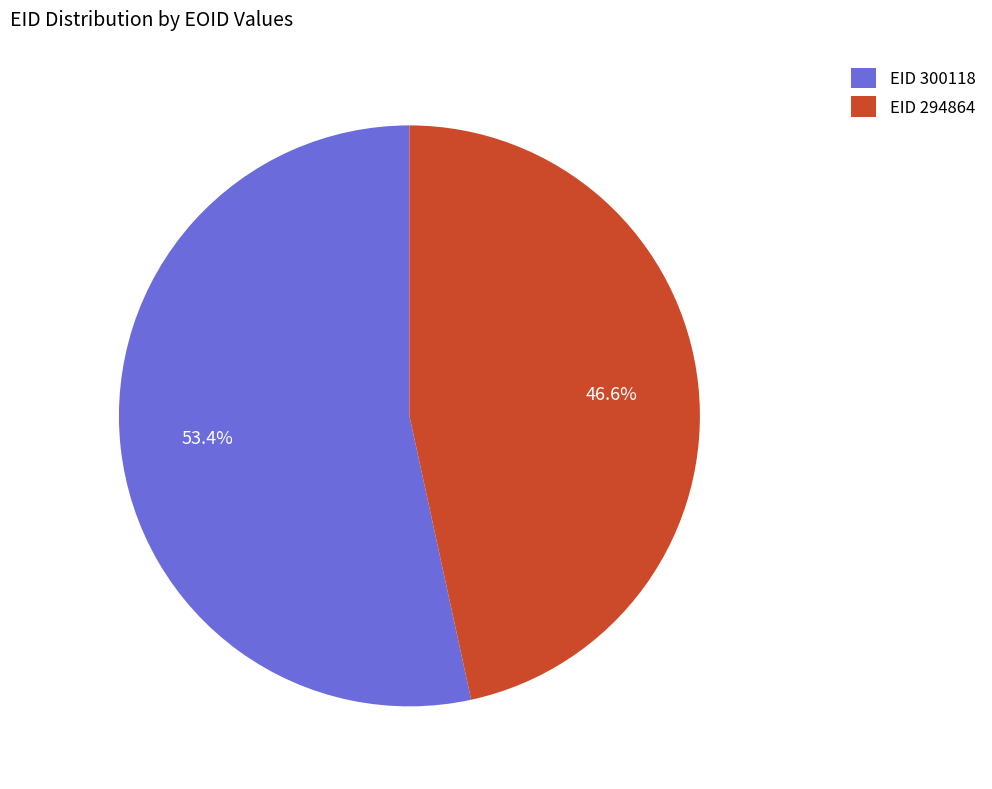

What is the majority slice?

EID 300118